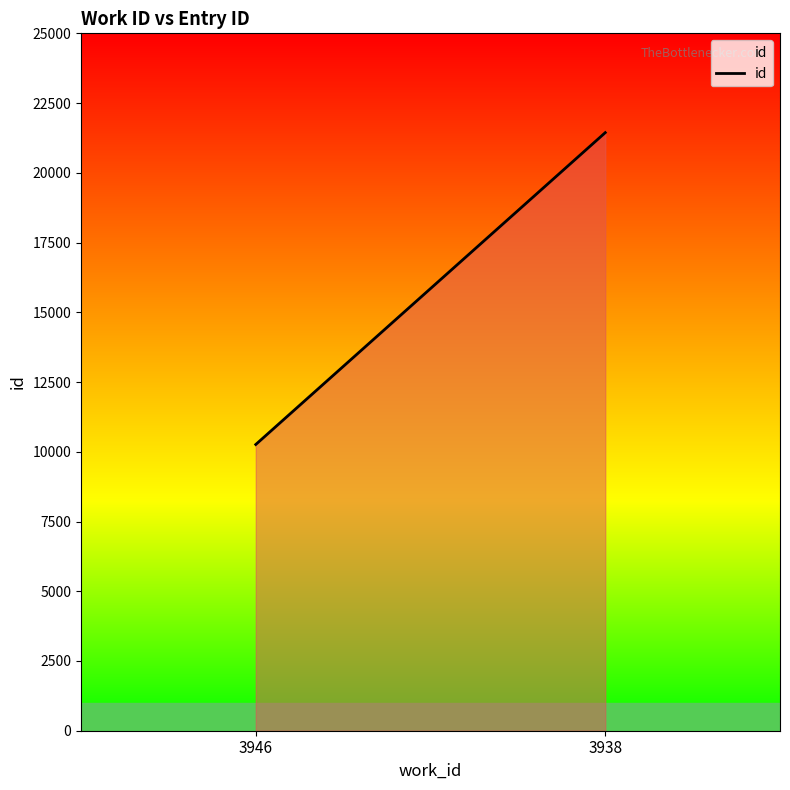

What is the difference between the maximum and minimum values?

11179